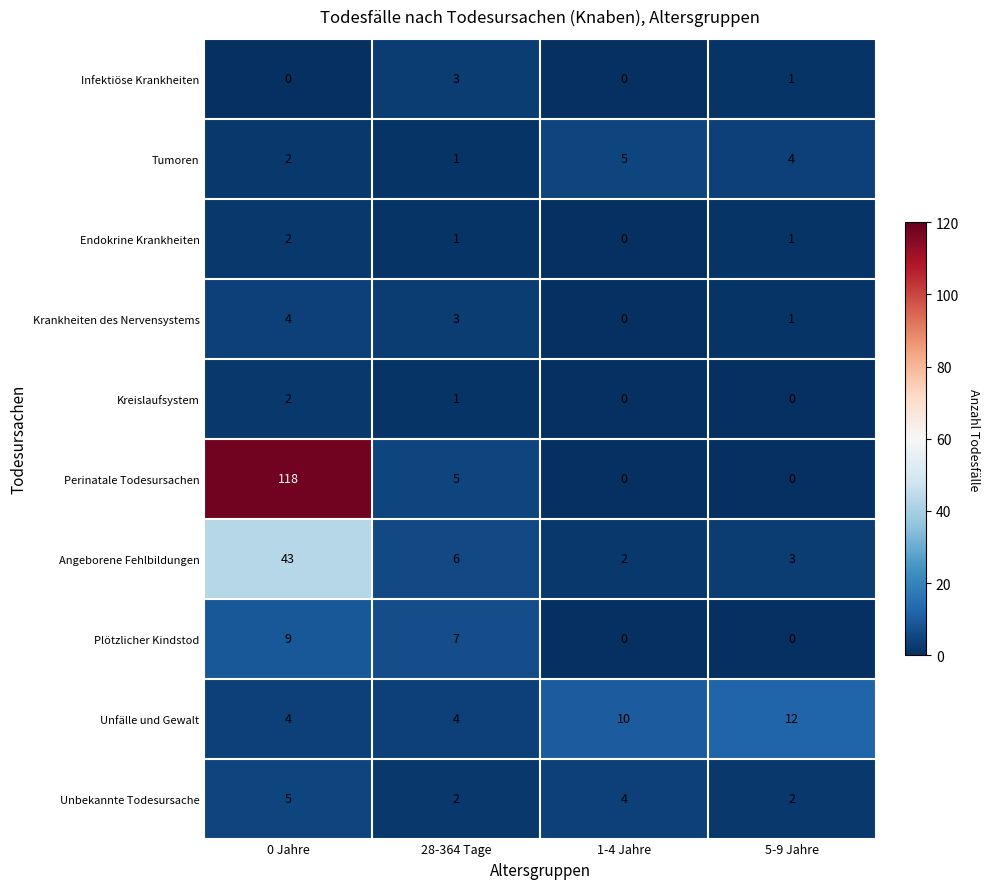

Is it true that Tumoren equals 2 at 0 Jahre?

True